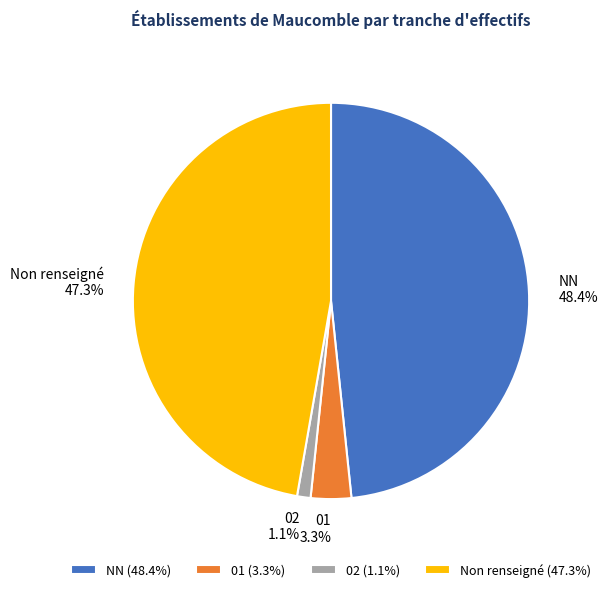

To the nearest percent, what is the combined percentage of 01 and NN?

52%